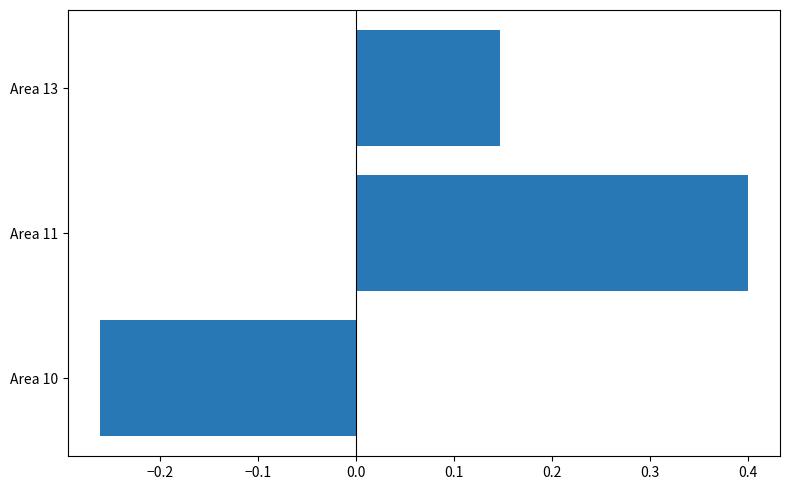

The value at Area 13 is 0.0. True or false?

False